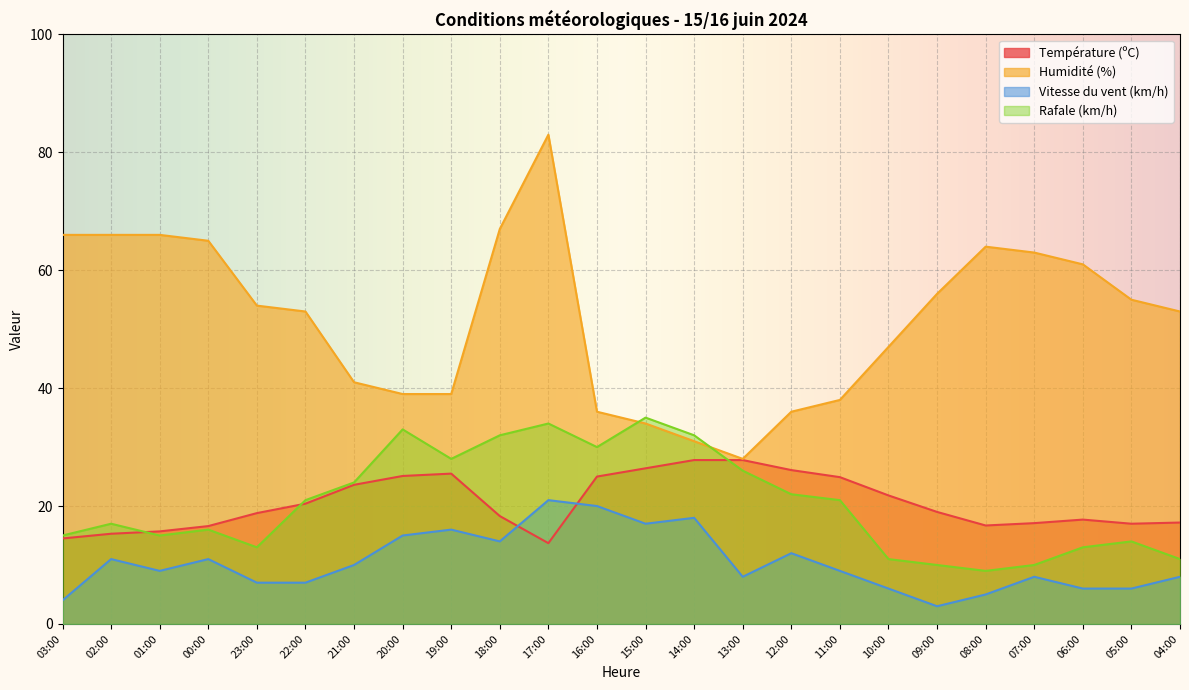

How many interior local valleys does the Température (ºC) series have?

3